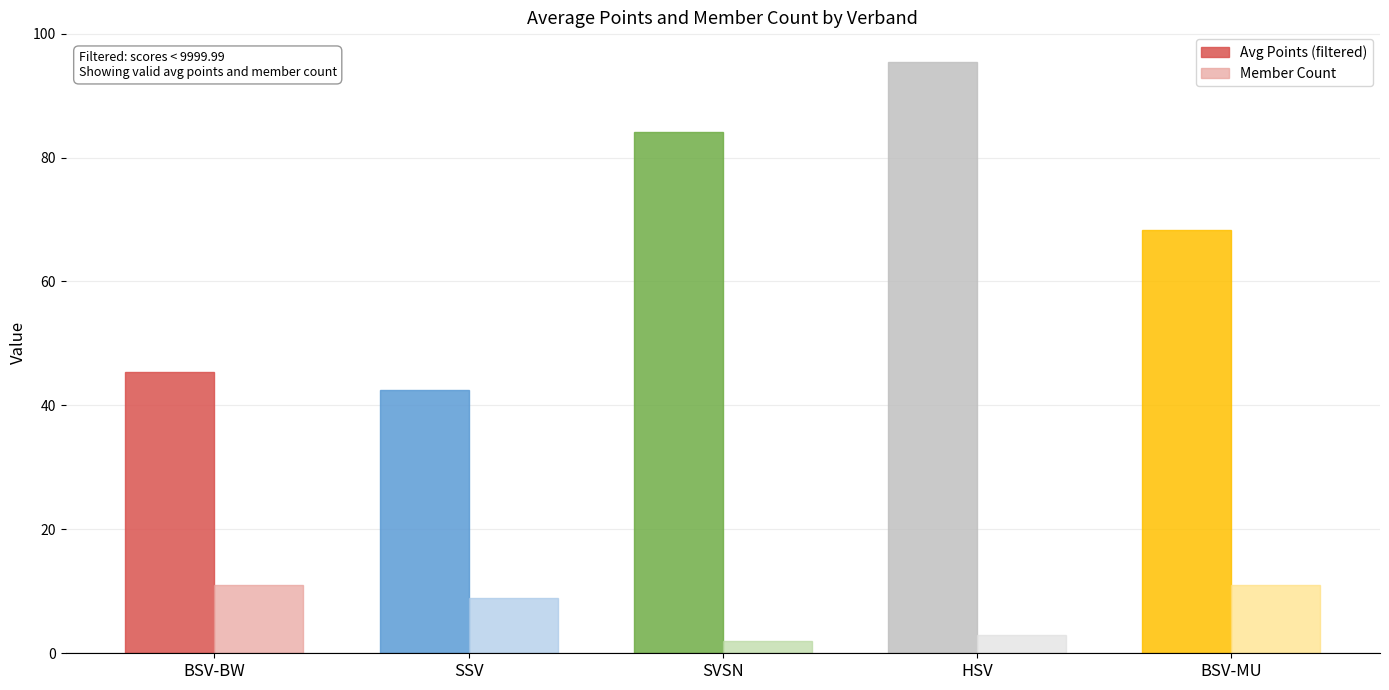

List the series in order of their peak value, lowest first.

Member Count, Avg Points (filtered)